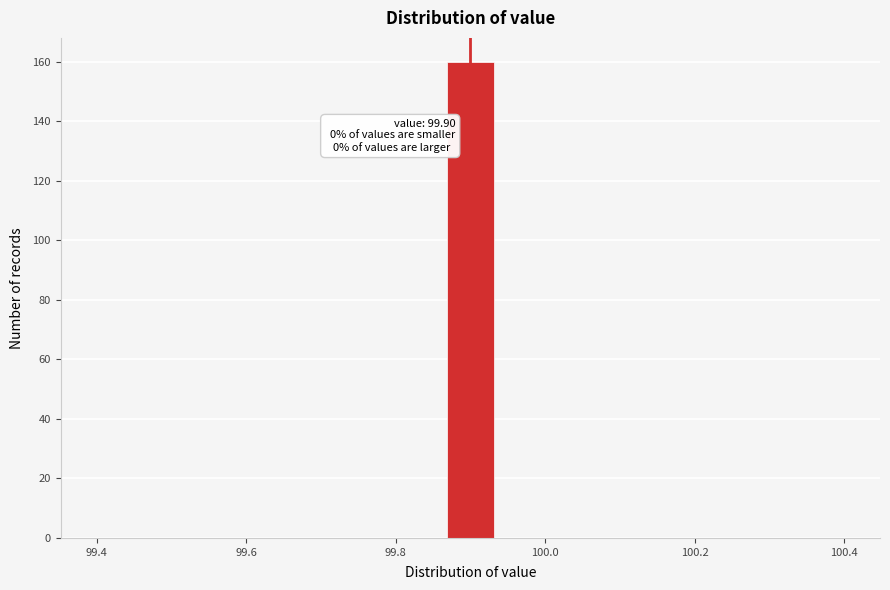

Around what value on the x-axis is the tallest bar? Give the approximate position of its centre, as read against the axis.

99.90